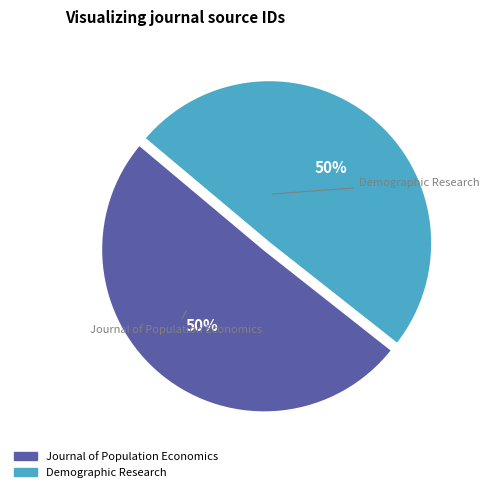

To the nearest percent, what portion does Demographic Research represent?

50%